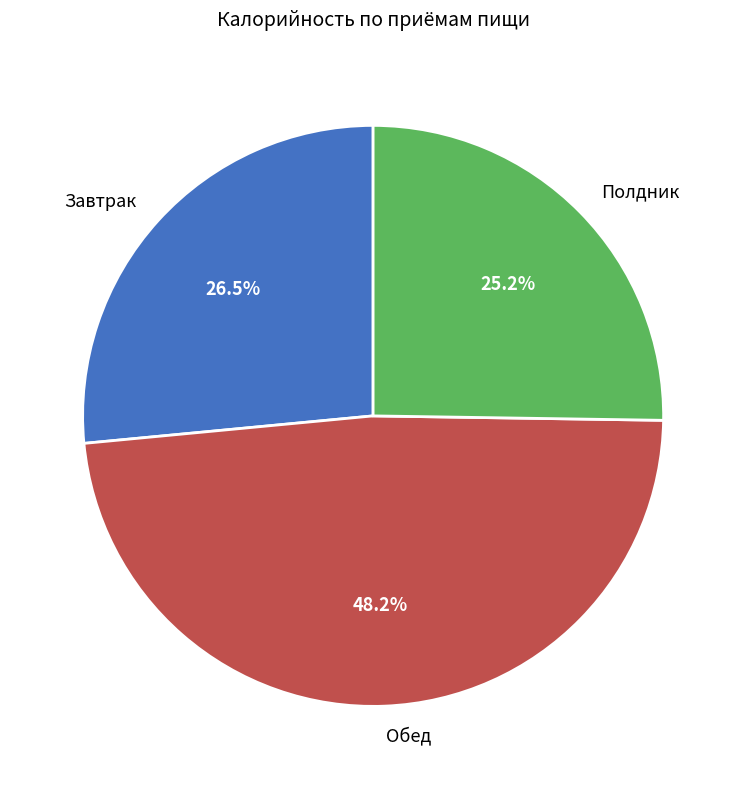

Does Завтрак account for over 50% of the chart?

No